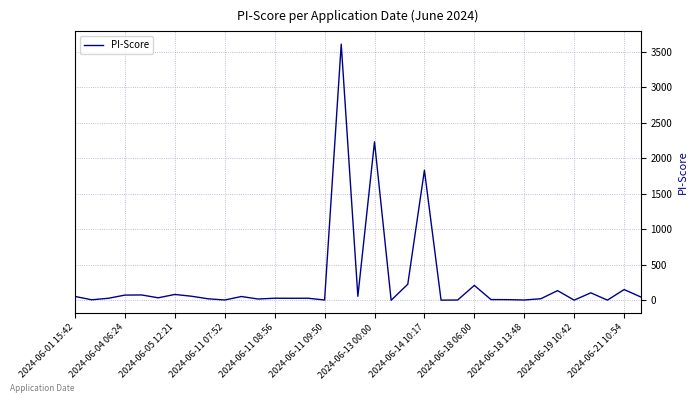

How many lines are shown in the chart?

1